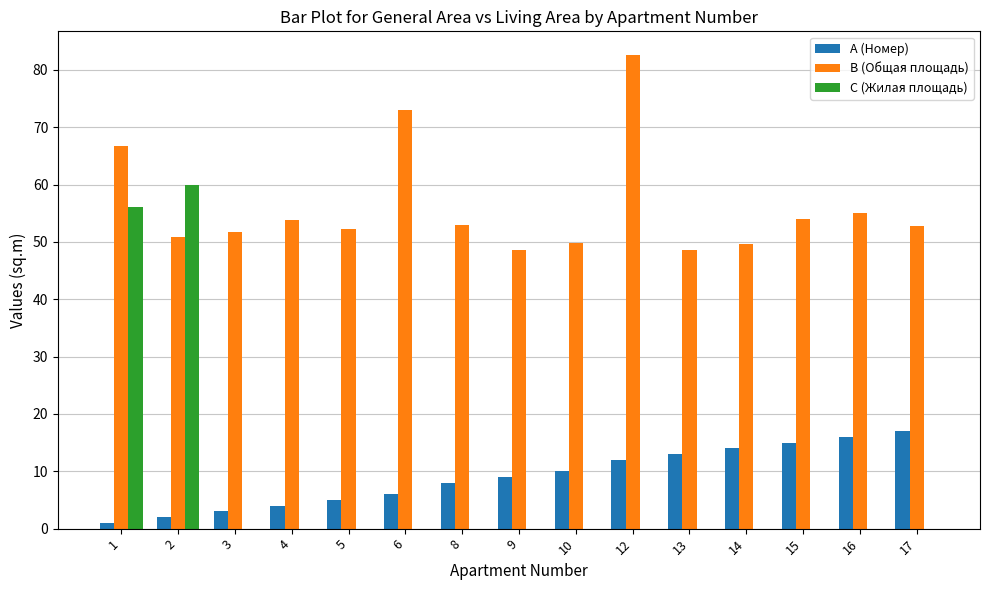

What is the sum of all A (Номер) values?

135.0